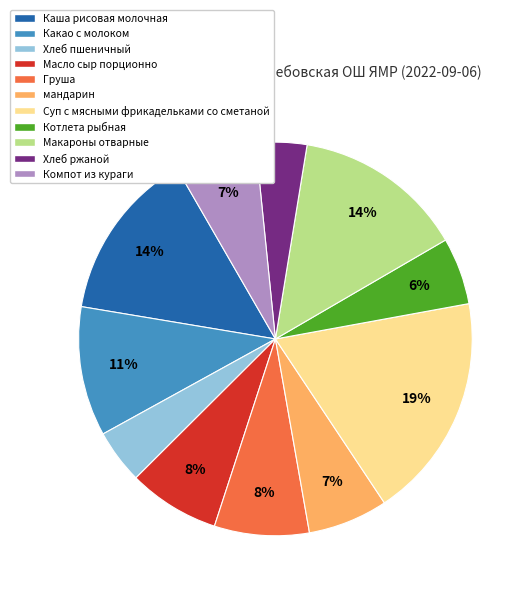

Approximately how many times larger is the value at Какао с молоком compared to Груша?

1.4